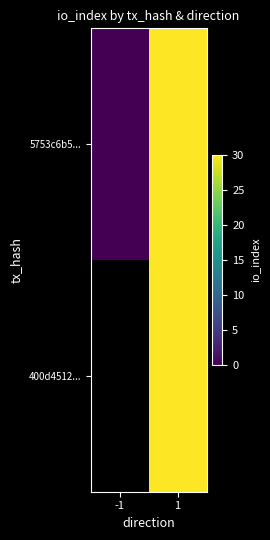

The 5753c6b5... series shows -19.4 at -1. True or false?

False